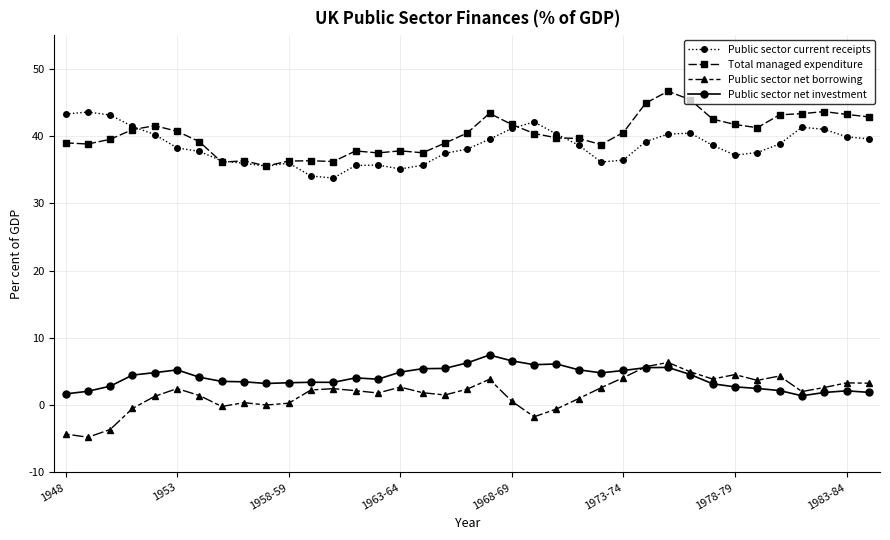

Does the chart display data point markers on the line(s)?

Yes